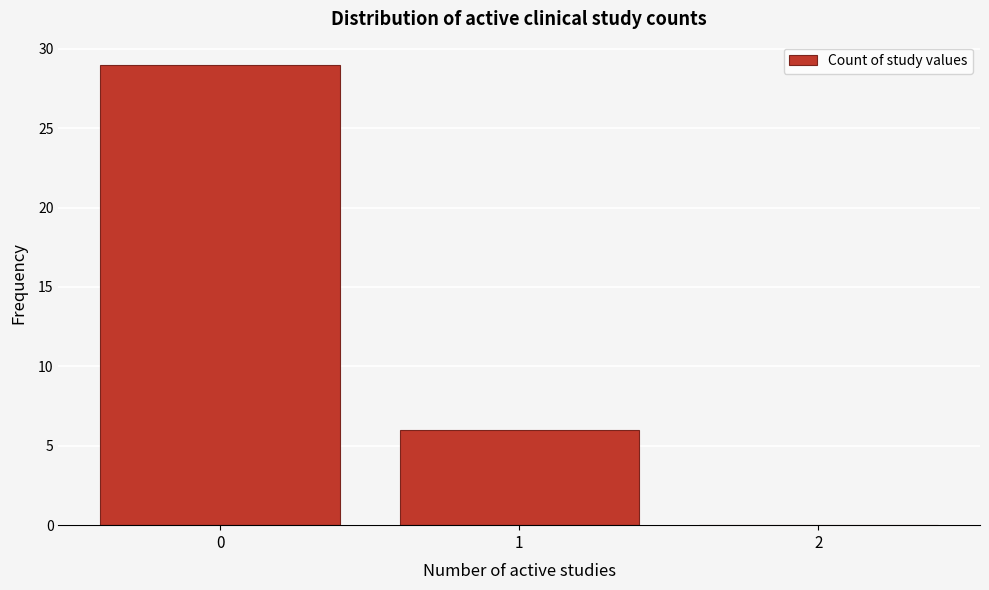

Reading left to right, extract all data points from this chart.

0=29	1=6	2=0